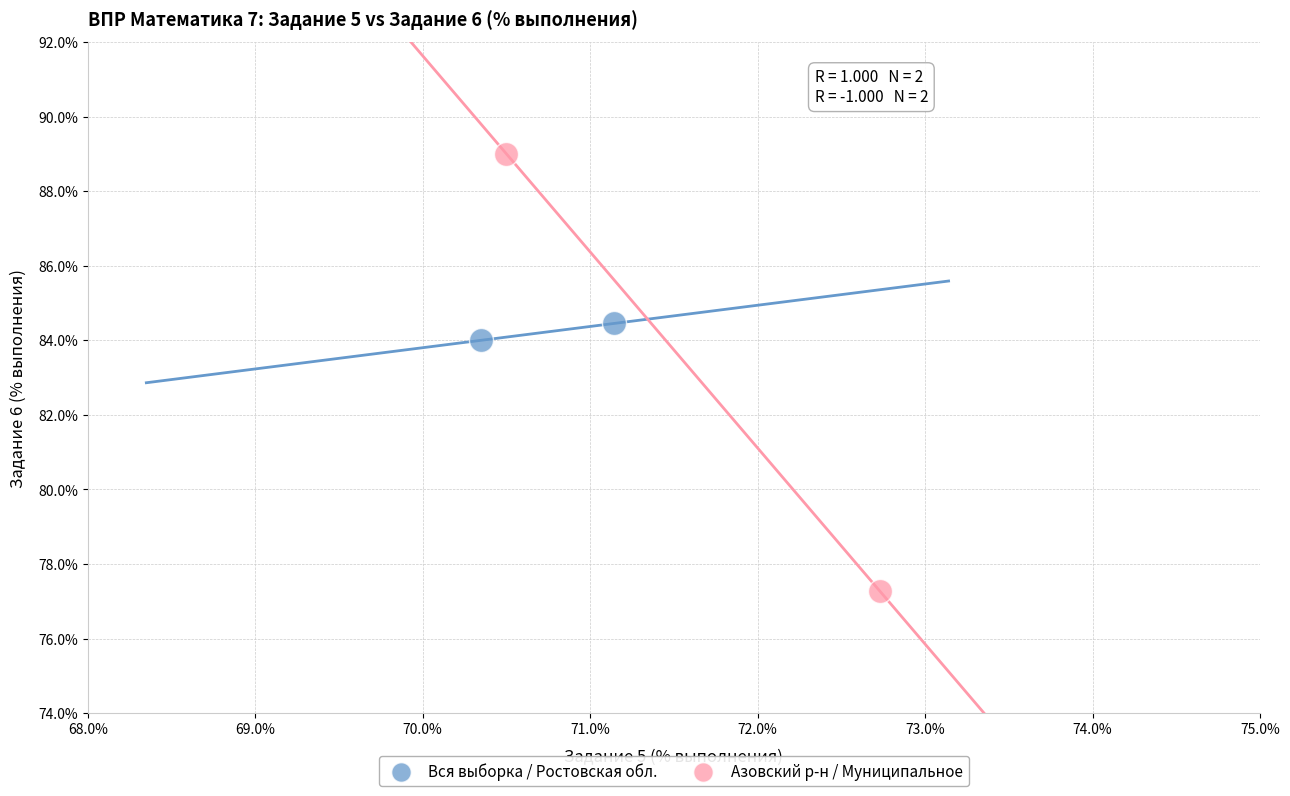

What are all the series names shown in the legend?

Вся выборка / Ростовская обл., Азовский р-н / Муниципальное